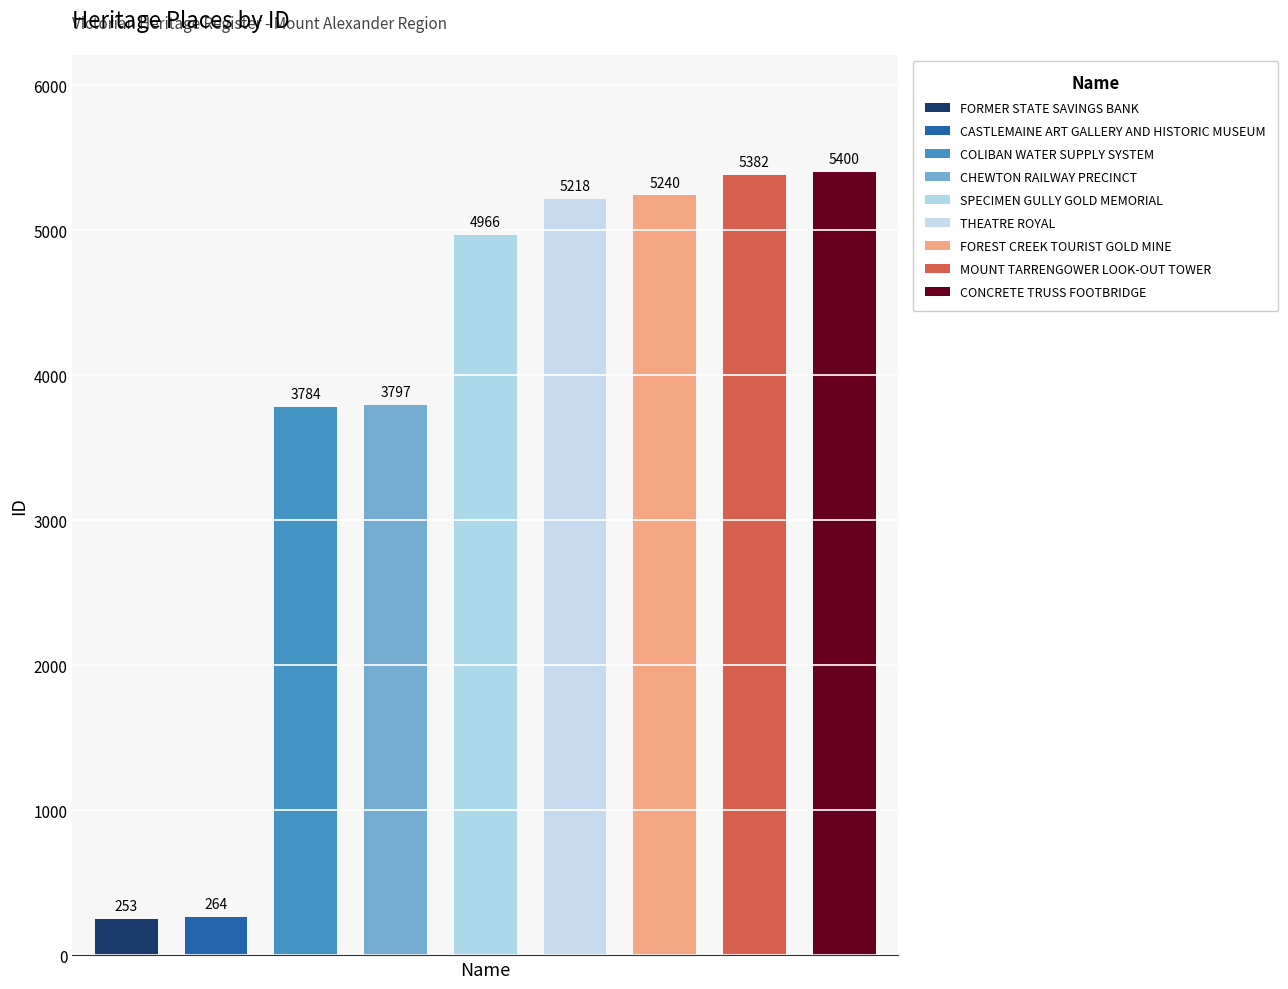

List the labels in order of value, smallest first.

FORMER STATE SAVINGS BANK, CASTLEMAINE ART GALLERY AND HISTORIC MUSEUM, COLIBAN WATER SUPPLY SYSTEM, CHEWTON RAILWAY PRECINCT, SPECIMEN GULLY GOLD MEMORIAL, THEATRE ROYAL, FOREST CREEK TOURIST GOLD MINE, MOUNT TARRENGOWER LOOK-OUT TOWER, CONCRETE TRUSS FOOTBRIDGE